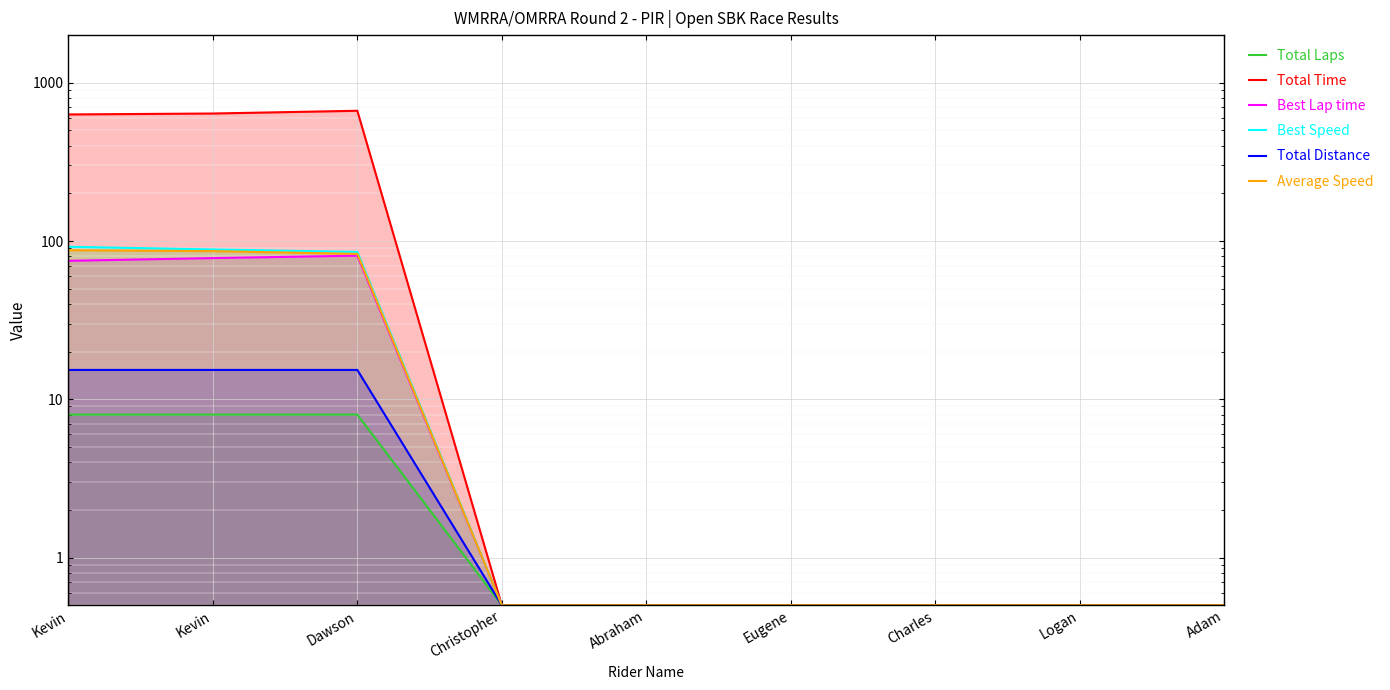

How many lines are shown in the chart?

6